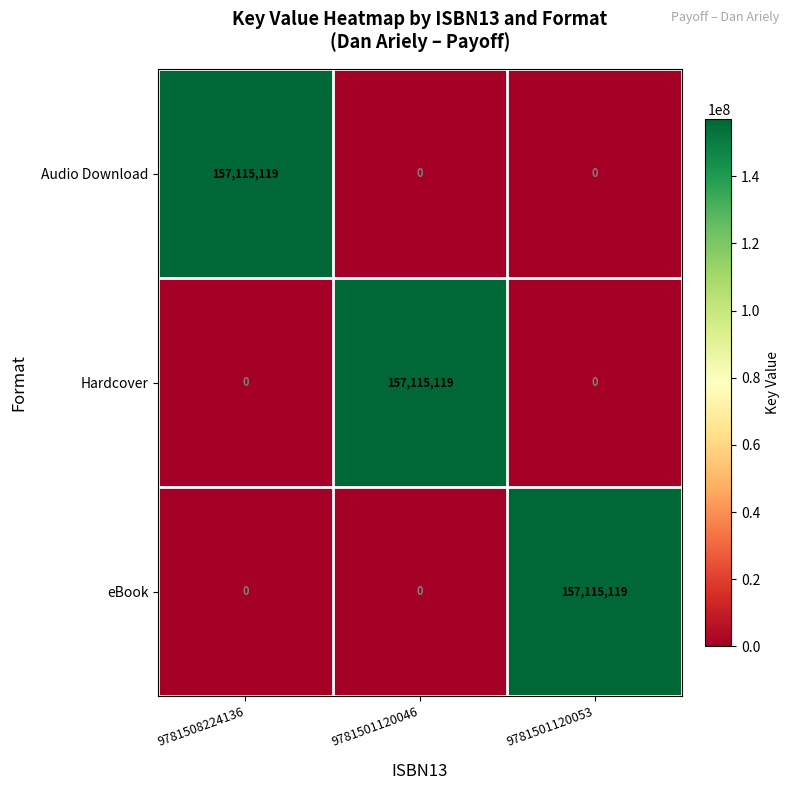

Reading left to right, list all the values displayed in this chart.

Audio Download: 9781508224136=157115119	9781501120046=0	9781501120053=0
Hardcover: 9781508224136=0	9781501120046=157115119	9781501120053=0
eBook: 9781508224136=0	9781501120046=0	9781501120053=157115119